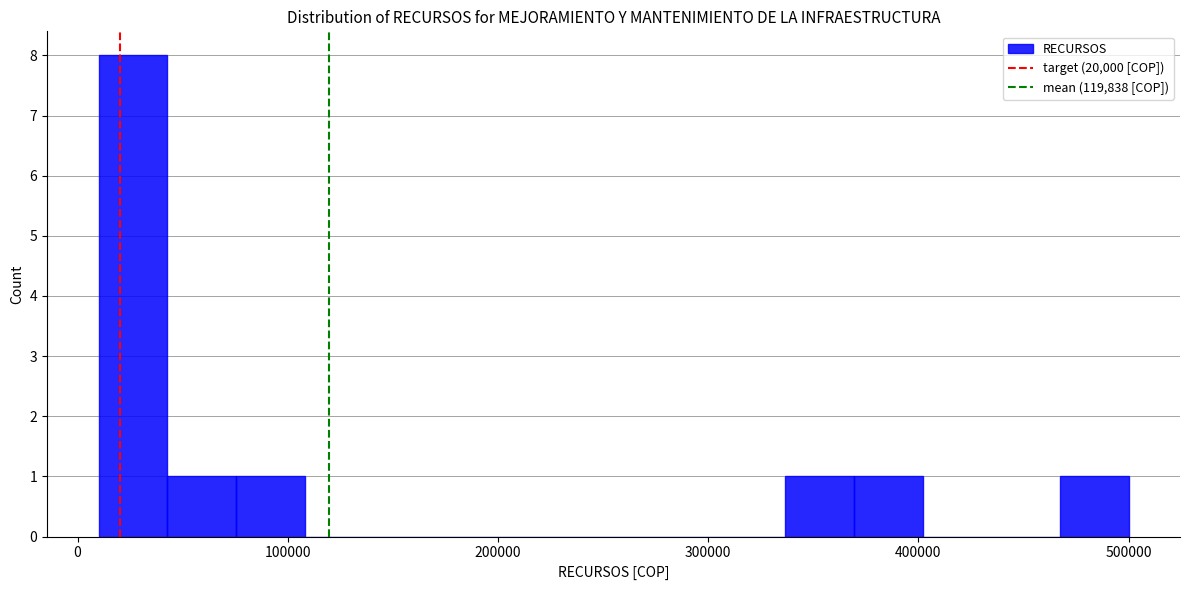

Read against the x-axis, roughly where is the centre of the tallest bar?

30000